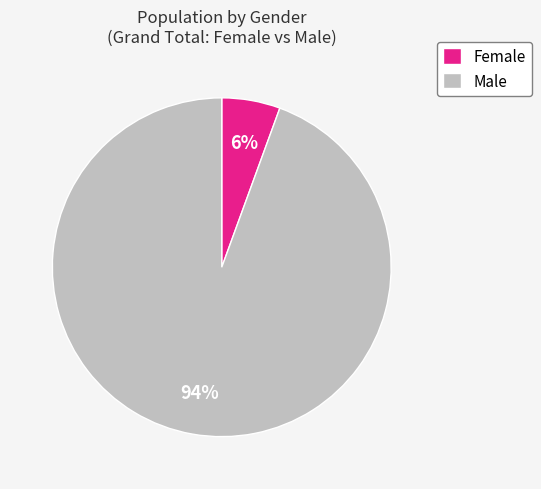

Is Male the majority of the pie?

Yes